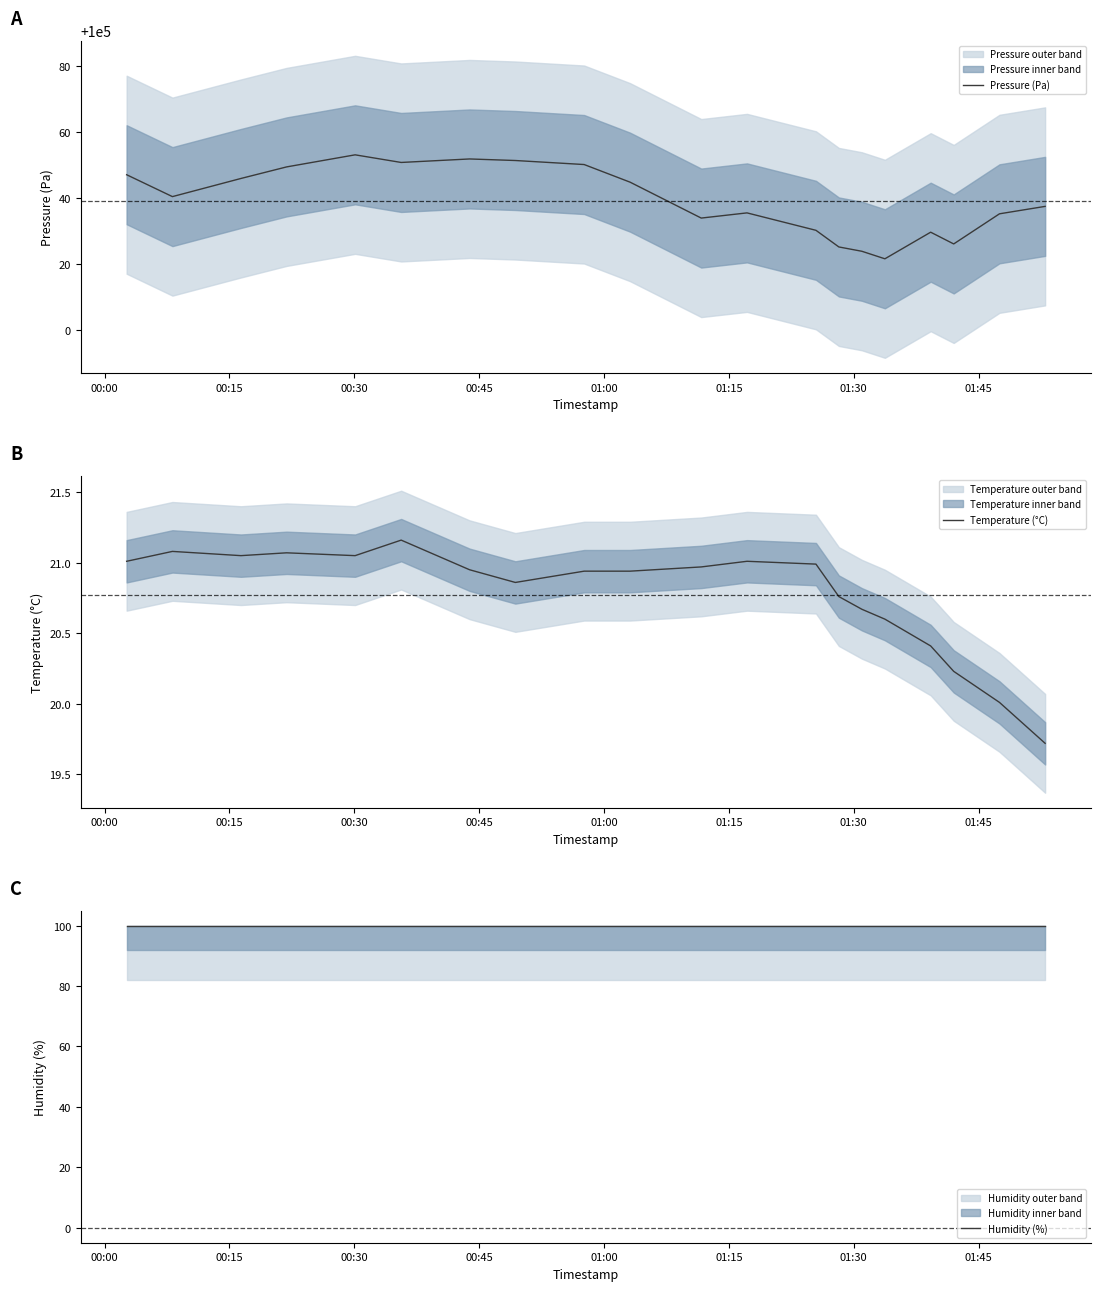

Is this an area chart (filled region under the line)?

No